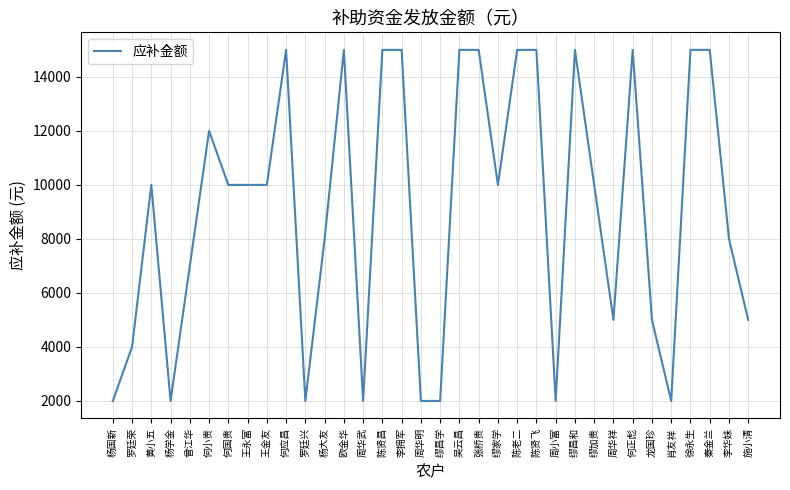

What is the minimum value shown in the chart?

2000